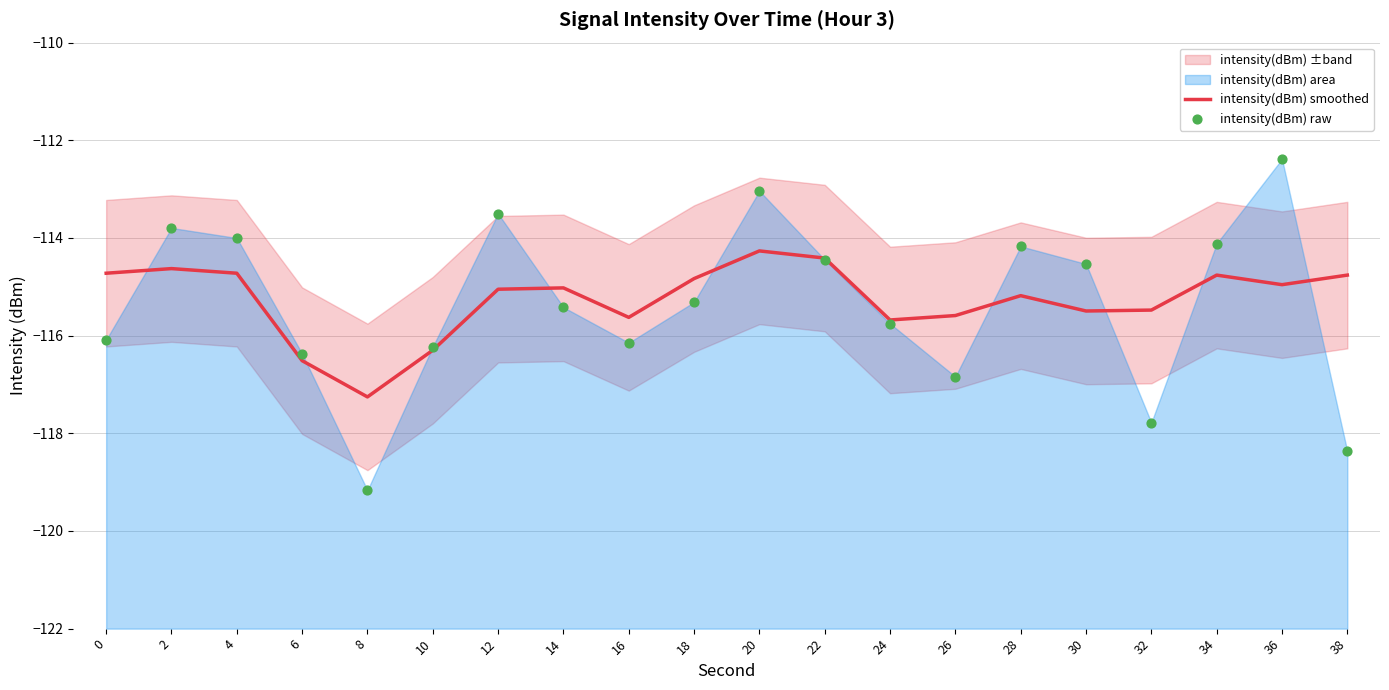

Which series has the widest spread of Y values?

intensity(dBm) raw